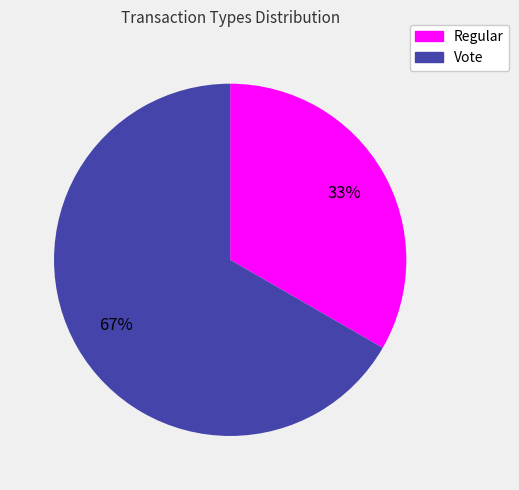

Is the sum of Vote and Regular greater than half?

Yes